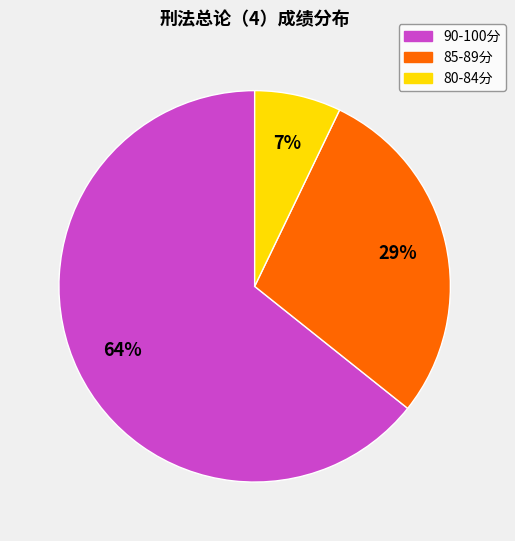

Is there a majority slice in this chart?

Yes